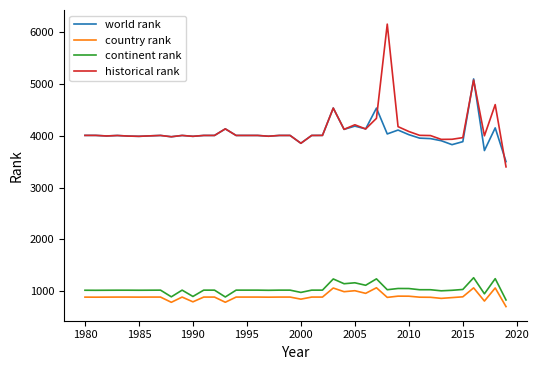

True or false: historical rank and continent rank cross at least once.

False